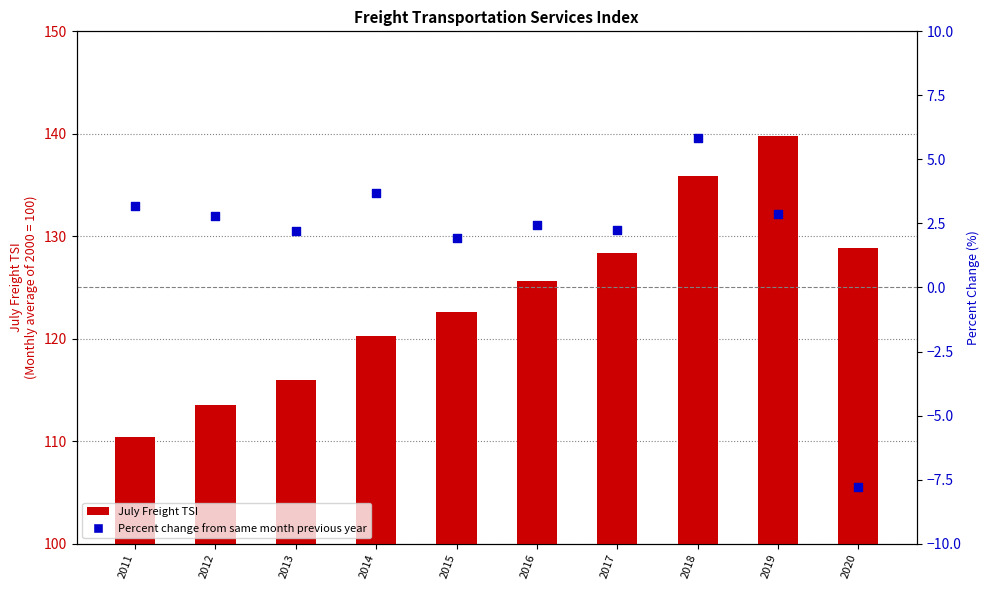

Which series has the widest spread of Y values?

July Freight TSI